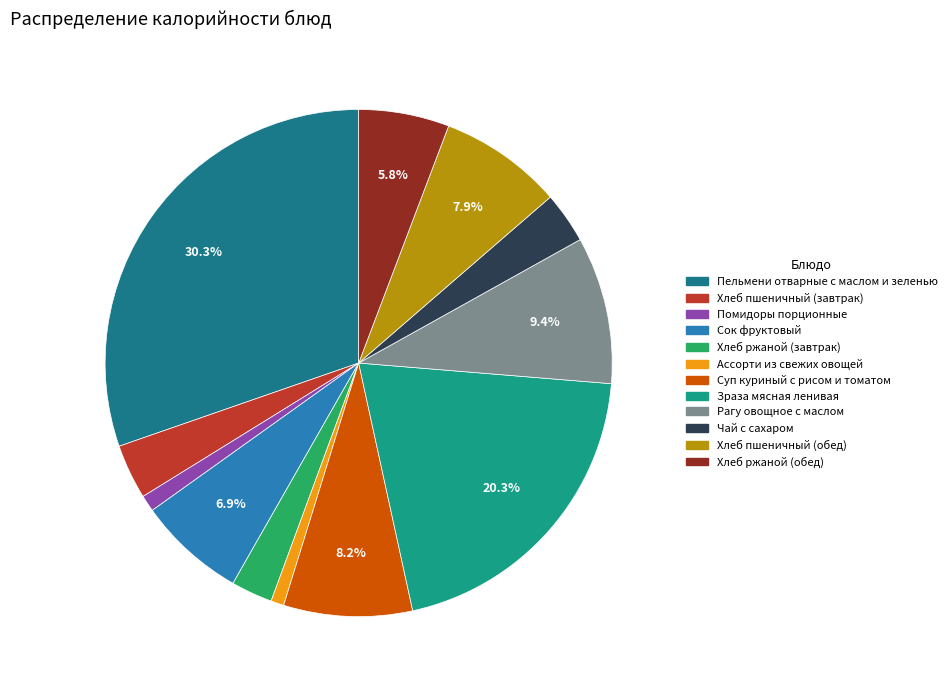

To the nearest percent, what portion does Сок фруктовый represent?

7%